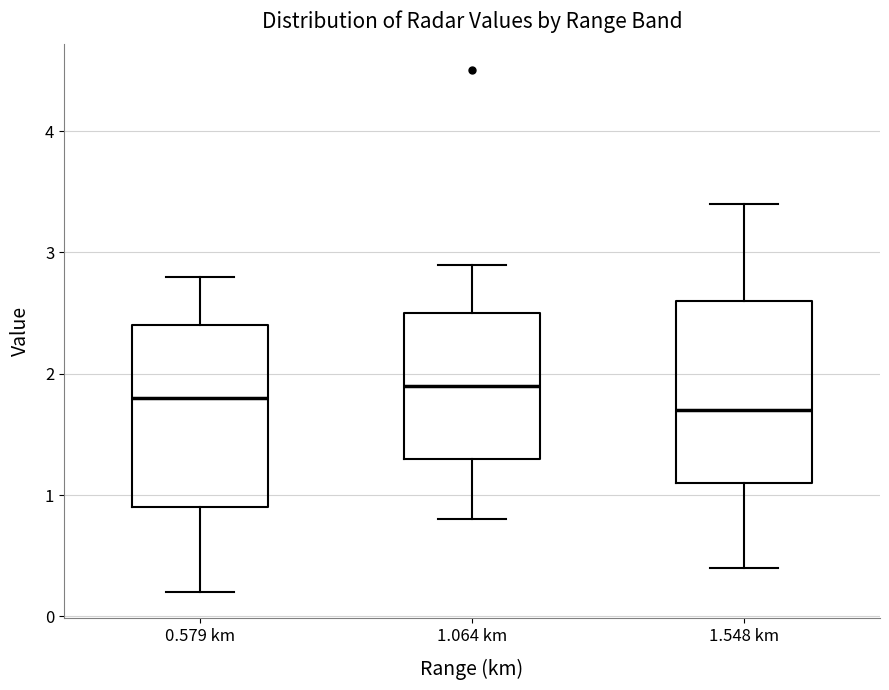

Where is the lower edge of the box for 1.548 km on the y-axis? The values are not printed on the chart, so give them approximately, as read against the axis.

1.1